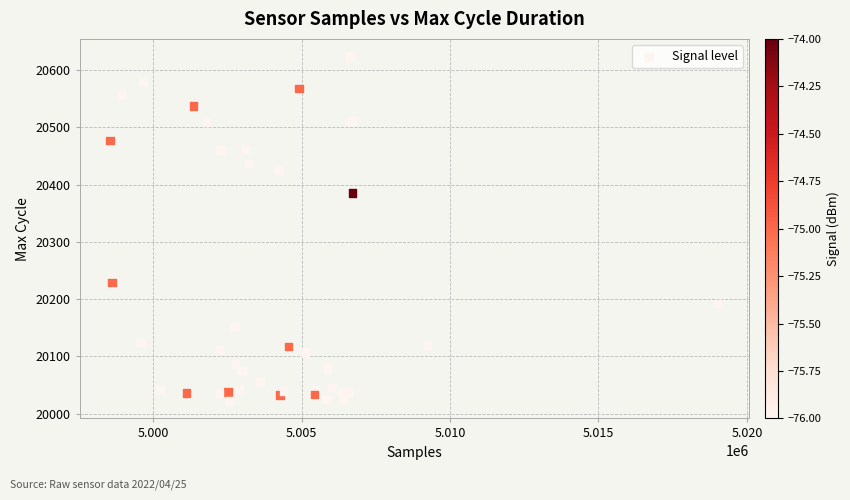

What Y value in the scatter plot is closest to 20323?

20385